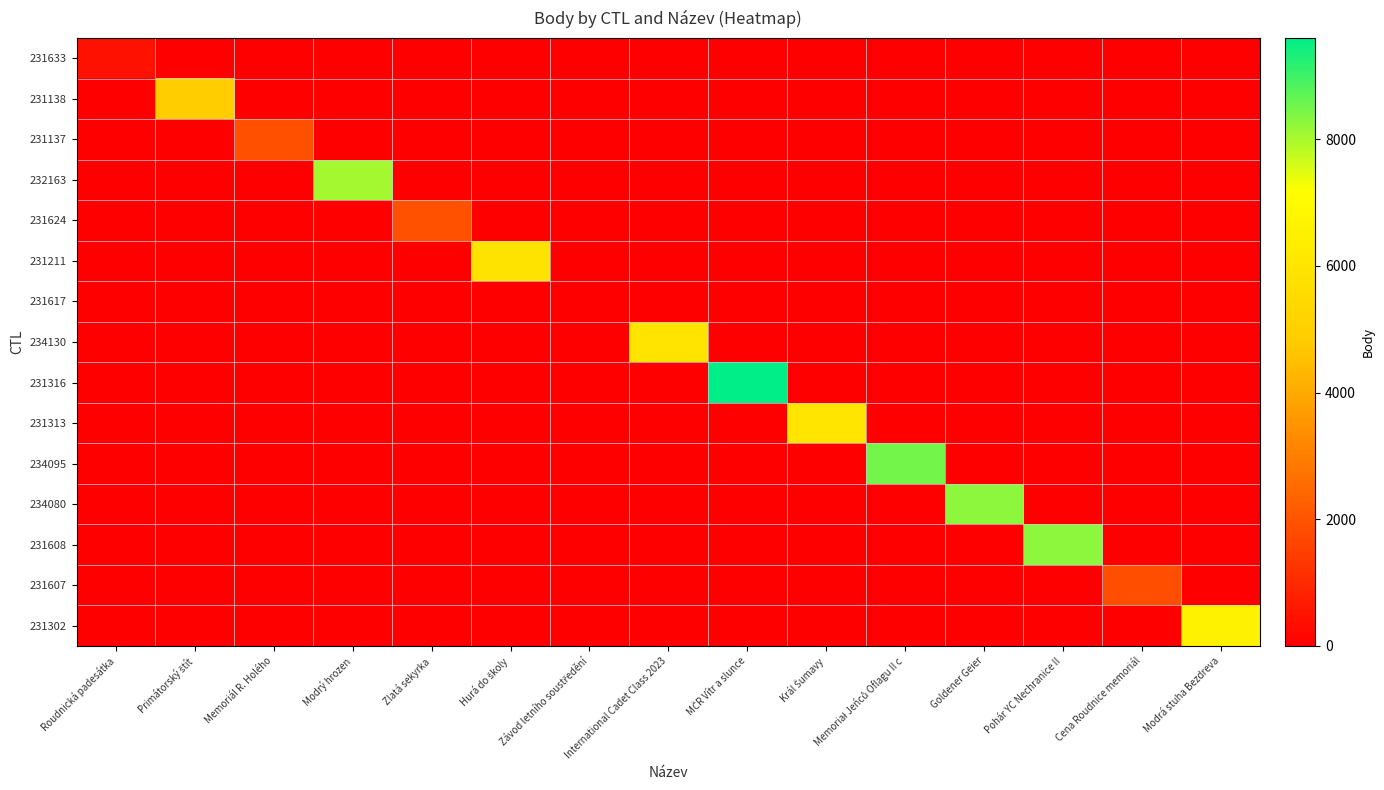

Which series changed the most between Zlatá sekyrka and Memoriał Jeńců Oflagu II c?

234095